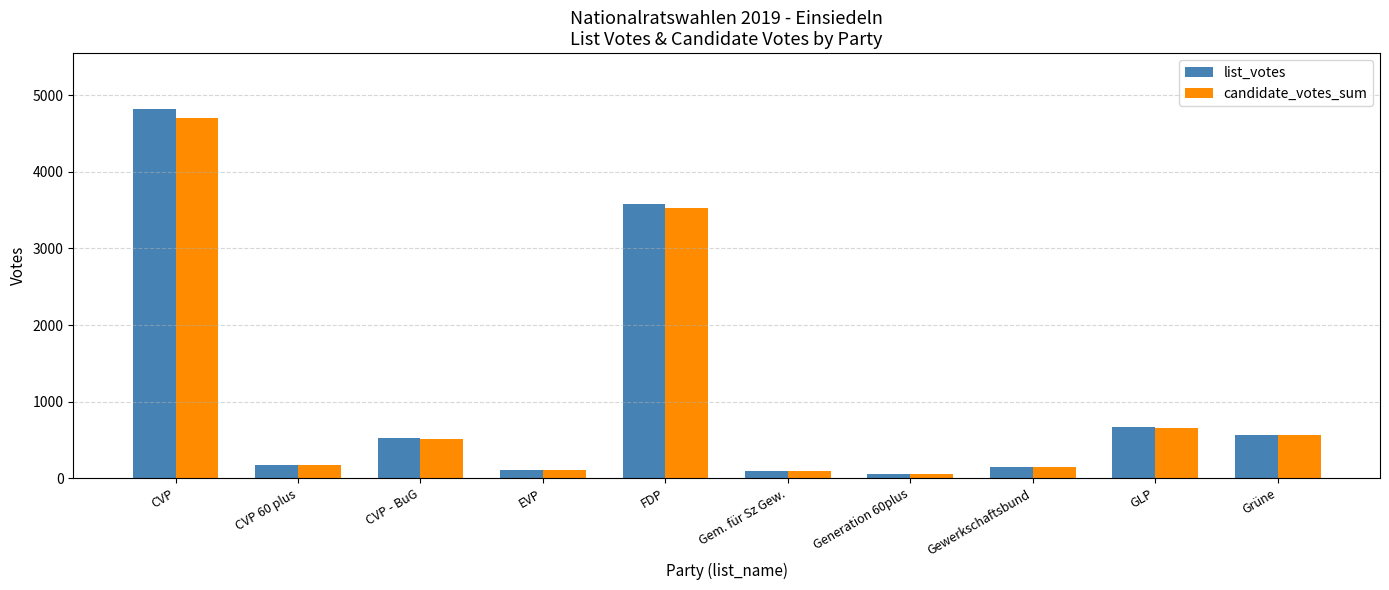

What is the difference between the maximum and second lowest values in the list_votes series?

4736